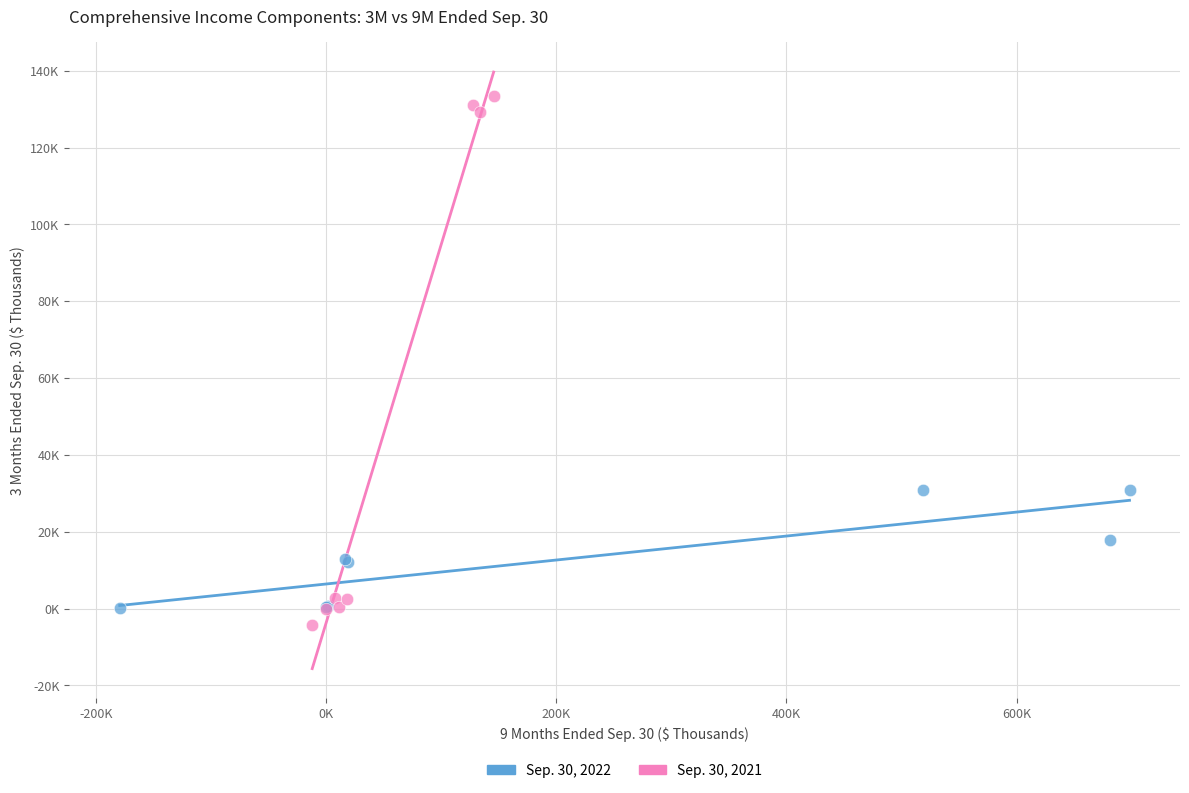

What are all the series names shown in the legend?

Sep. 30, 2022, Sep. 30, 2021